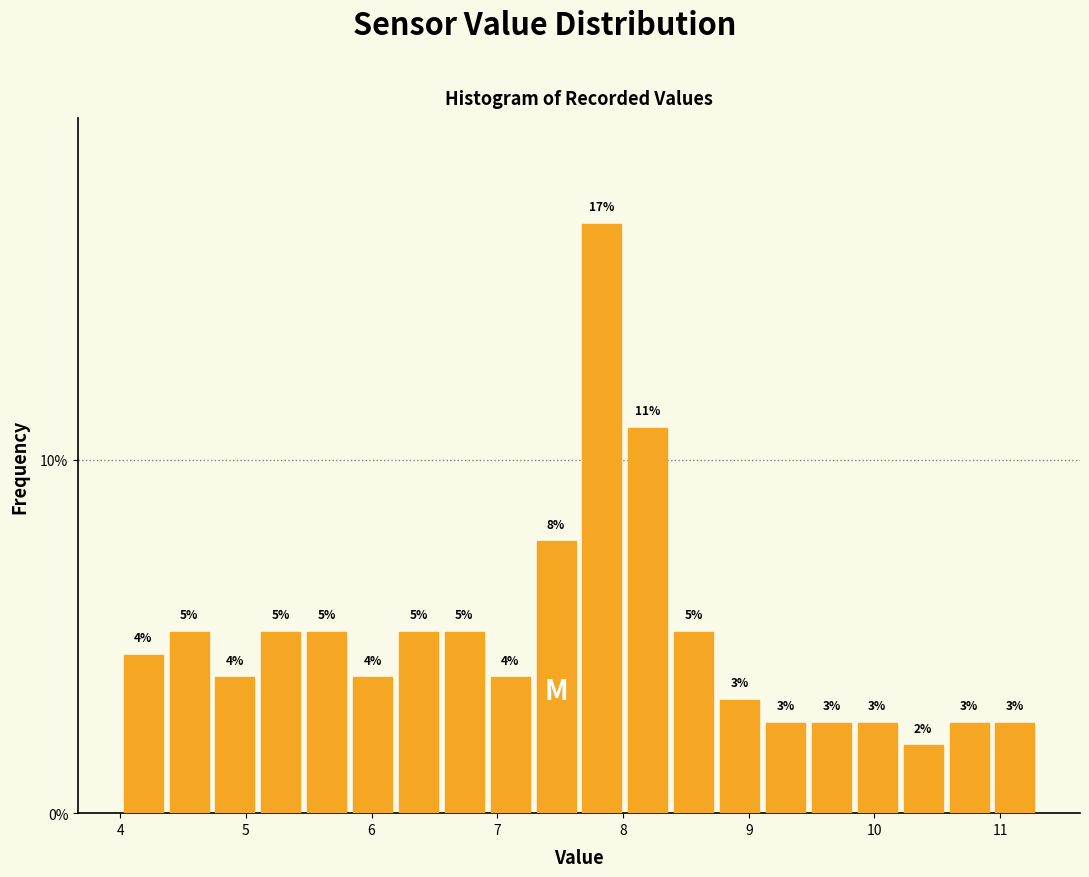

Read against the x-axis, roughly where is the centre of the tallest bar?

7.8